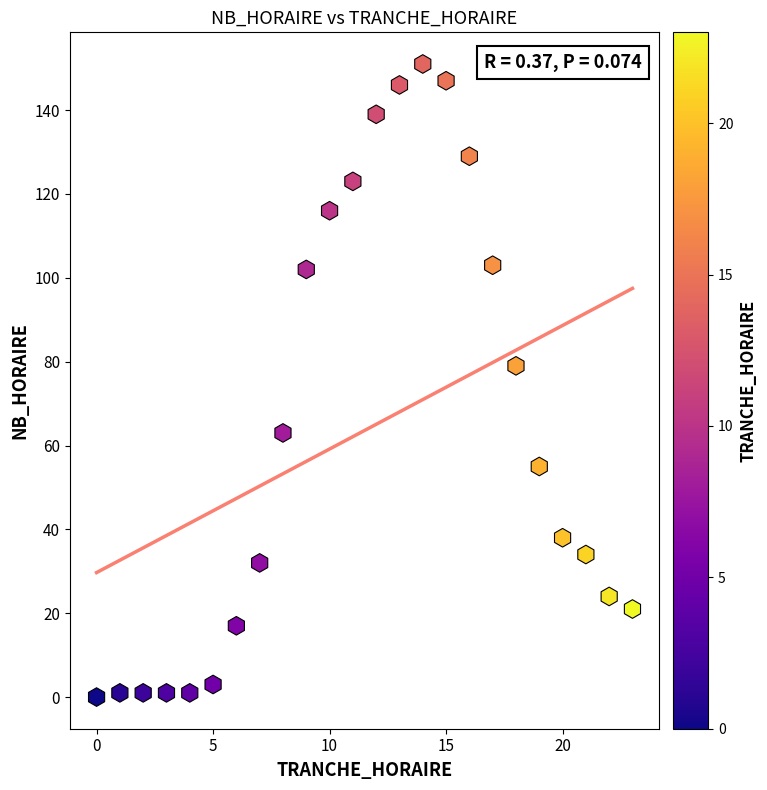

What is the range of Y values (max minus min)?

151